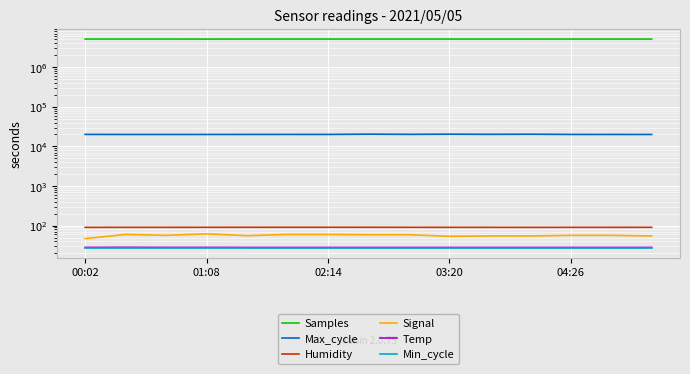

Does the chart display data point markers on the line(s)?

No